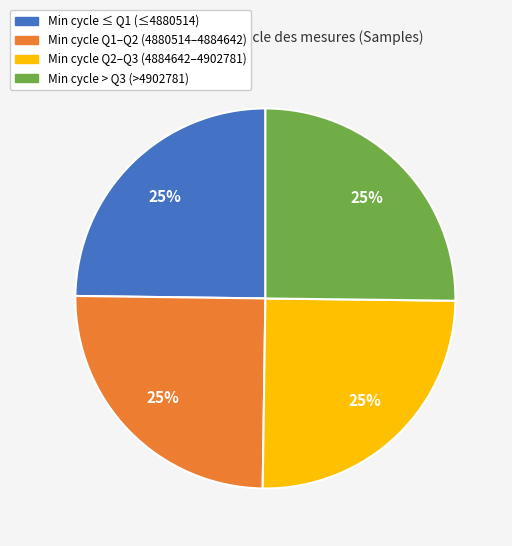

Is there any slice that represents more than half of the pie?

No